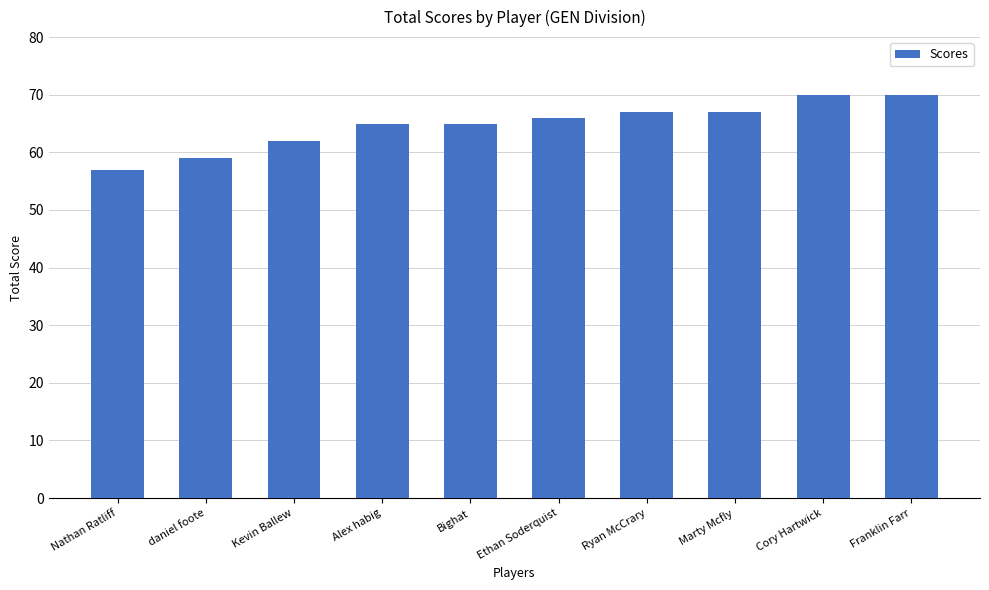

What is the difference between the maximum and minimum values?

13